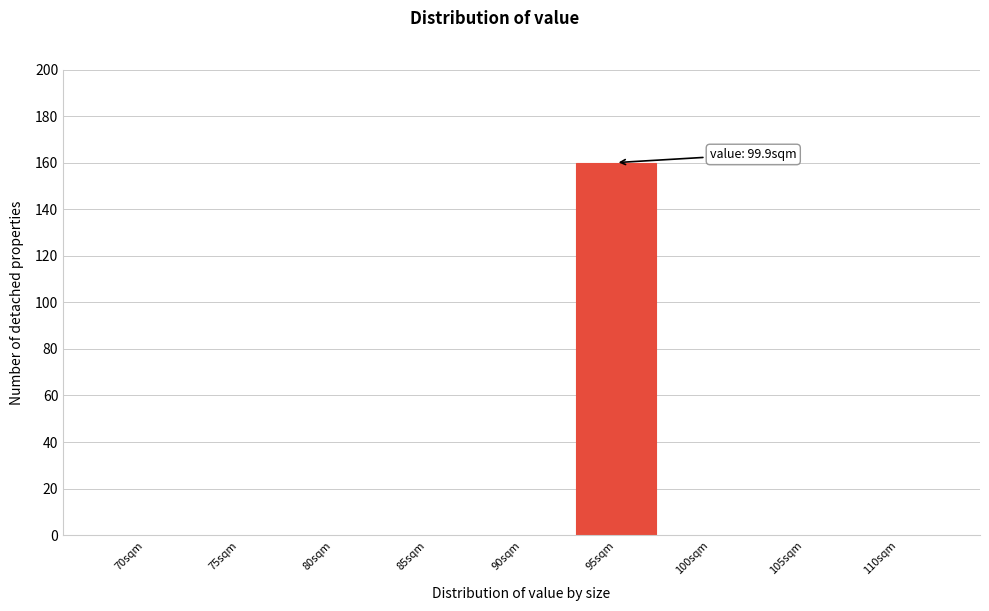

Reading right to left, what are all the values shown in this chart?

110sqm=0	105sqm=0	100sqm=0	95sqm=160	90sqm=0	85sqm=0	80sqm=0	75sqm=0	70sqm=0